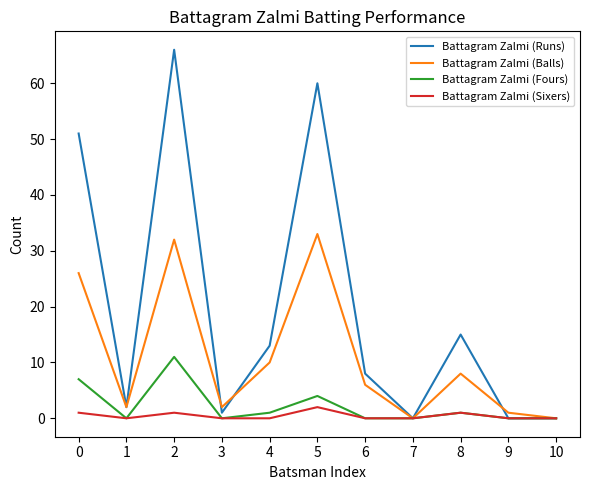

Reading left to right, list all the values displayed in this chart.

Battagram Zalmi (Runs): 0=51	1=2	2=66	3=1	4=13	5=60	6=8	7=0	8=15	9=0	10=0
Battagram Zalmi (Balls): 0=26	1=2	2=32	3=2	4=10	5=33	6=6	7=0	8=8	9=1	10=0
Battagram Zalmi (Fours): 0=7	1=0	2=11	3=0	4=1	5=4	6=0	7=0	8=1	9=0	10=0
Battagram Zalmi (Sixers): 0=1	1=0	2=1	3=0	4=0	5=2	6=0	7=0	8=1	9=0	10=0